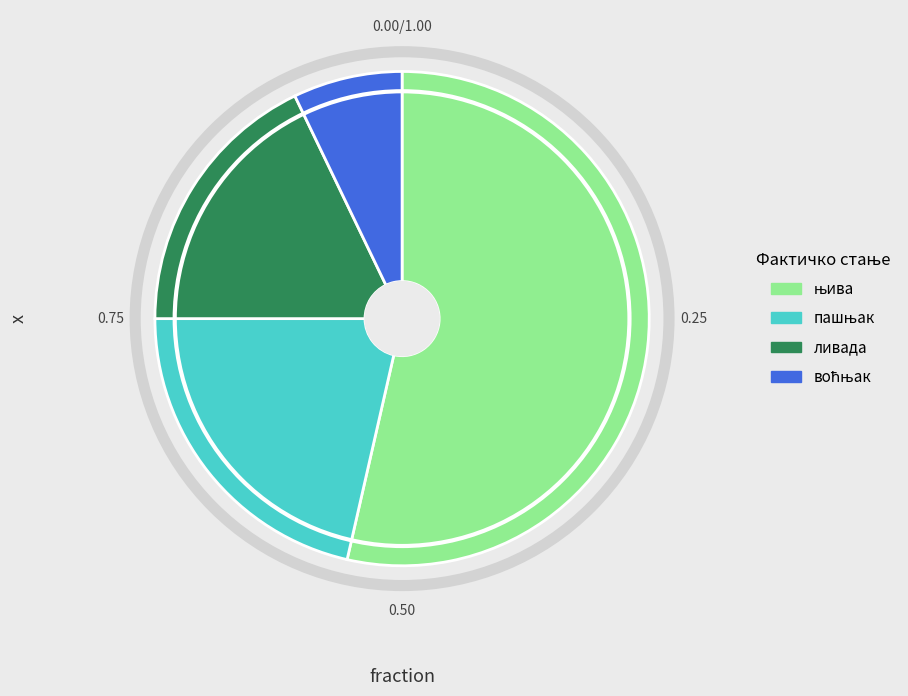

Is there any slice that represents more than half of the pie?

Yes